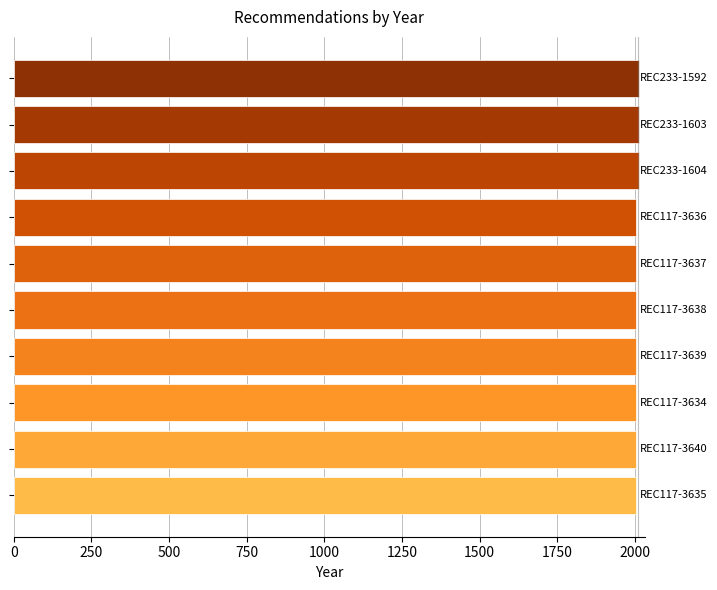

What is the average value?

2007